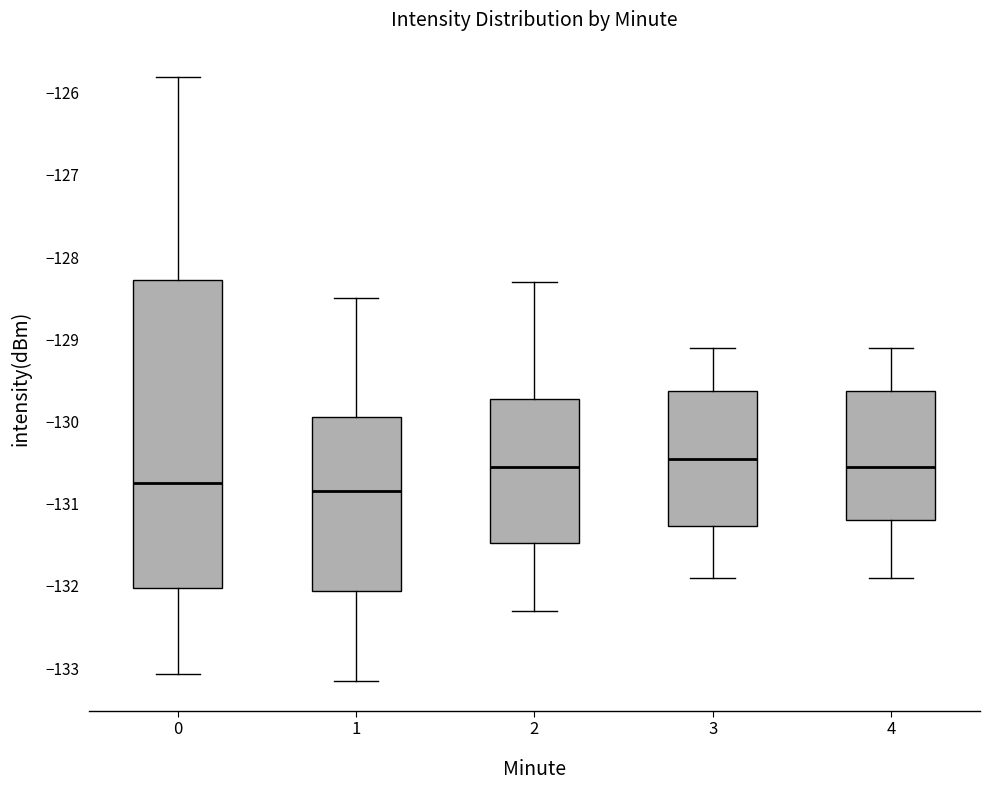

Where does the median line of the box at x = 1 sit on the y-axis? The values are not printed on the chart, so give them approximately, as read against the axis.

-130.8